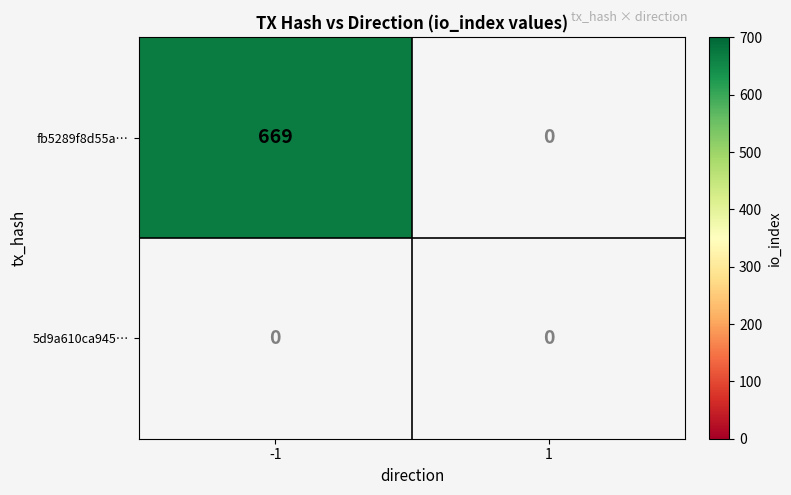

Is it true that fb5289f8d55ad82182471d757a837ea66f40777 equals 148 at -1?

False